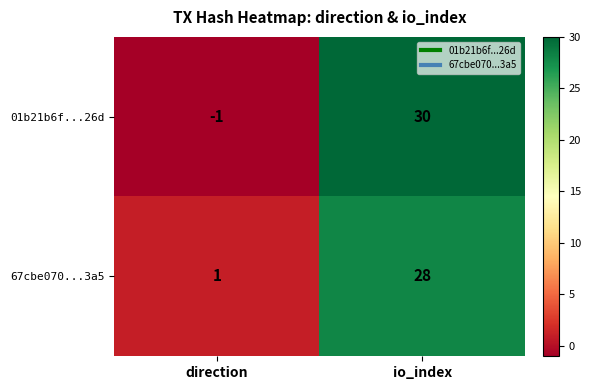

How many values in 01b21b6f...26d are below zero?

1